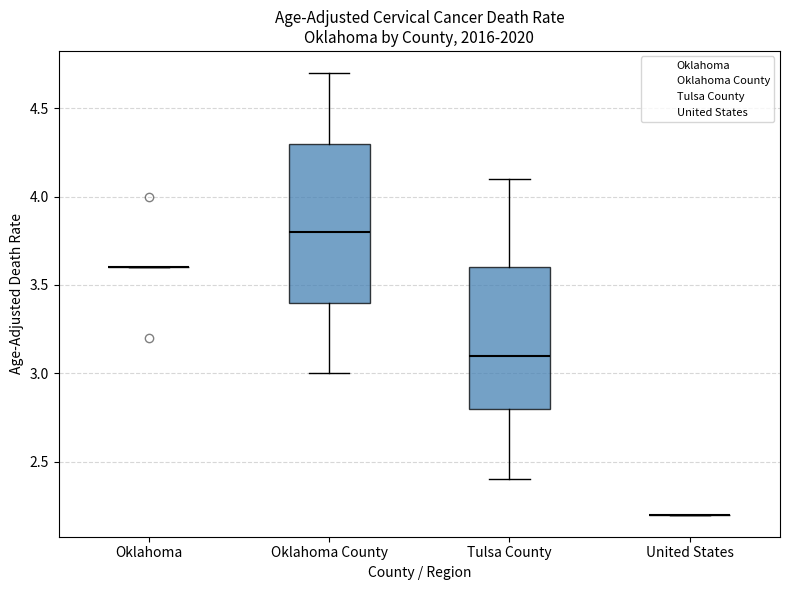

Reading left to right, read every box against the y-axis: the position of its median line, the range the box covers, and the ends of its whiskers. The values are not printed on the chart, so give them approximately, as read against the axis.

Oklahoma: box collapsed to a line at 3.6, whiskers 3.6 to 3.6
Oklahoma County: median 3.8, box 3.4 to 4.3, whiskers 3.0 to 4.7
Tulsa County: median 3.1, box 2.8 to 3.6, whiskers 2.4 to 4.1
United States: box collapsed to a line at 2.2, whiskers 2.2 to 2.2